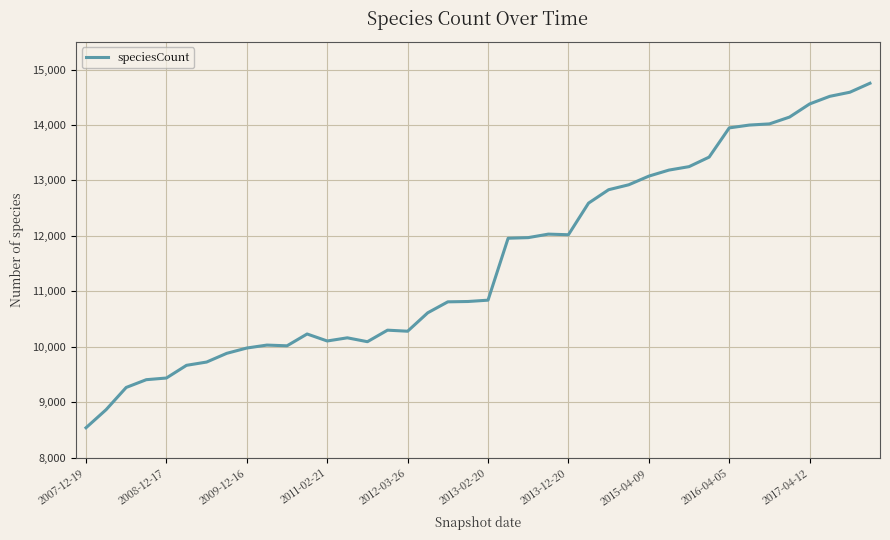

How many lines are shown in the chart?

1